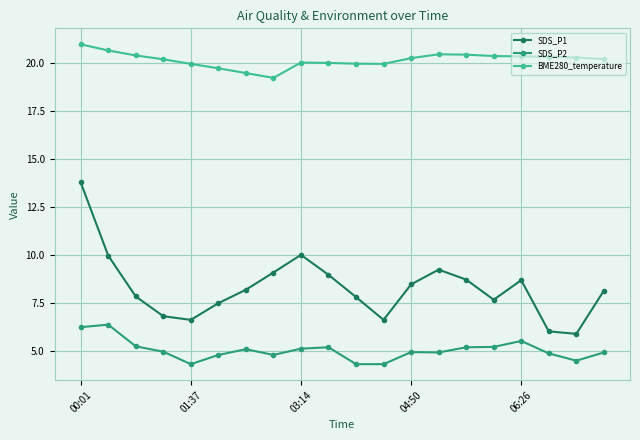

True or false: SDS_P1 and BME280_temperature intersect in this chart.

False